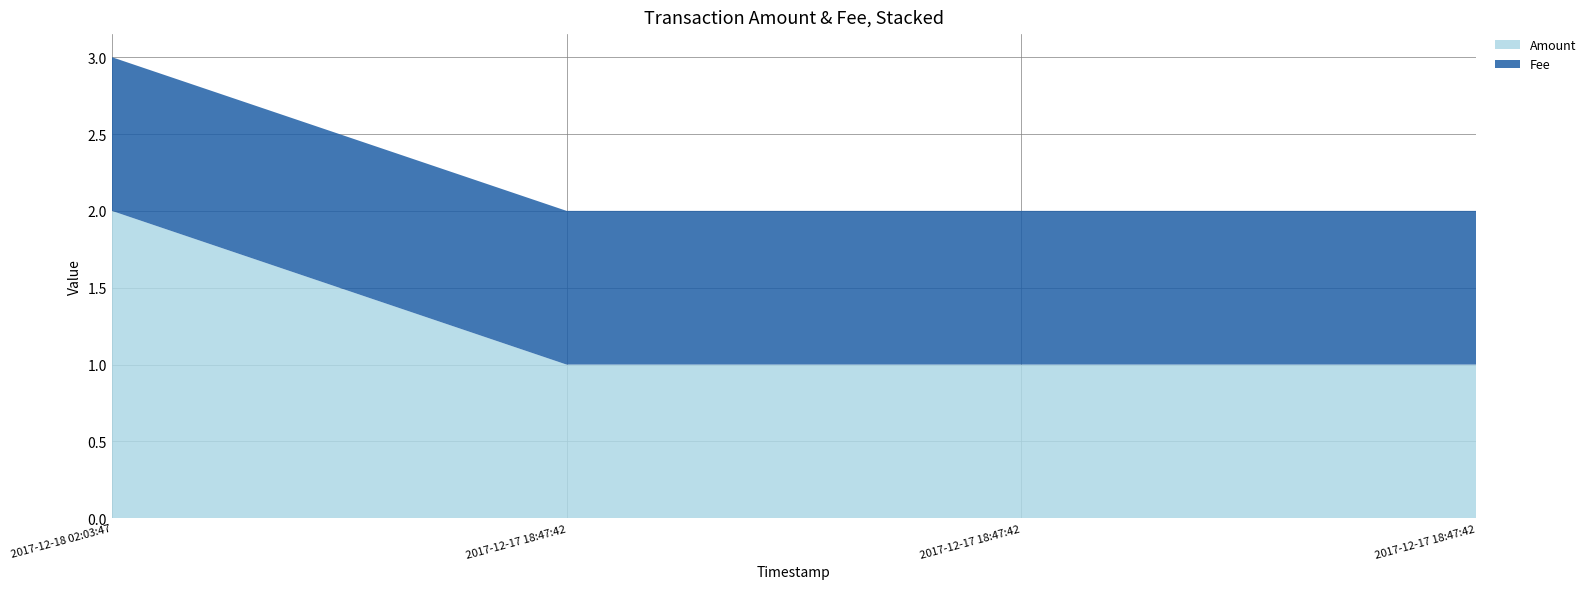

Reading left to right, what are all the values shown in this chart?

Amount: 2	1	1	1
Fee: 1	1	1	1